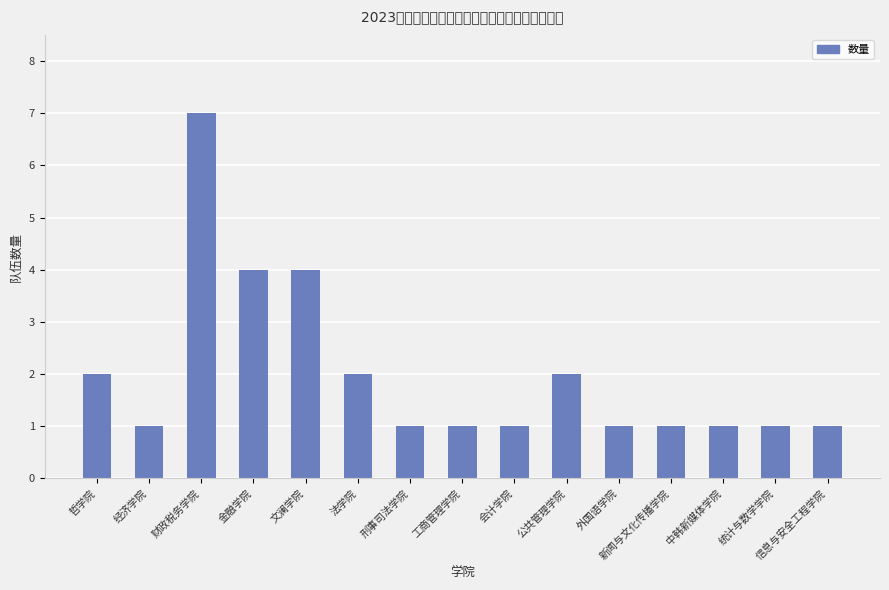

What is the greatest value displayed?

7